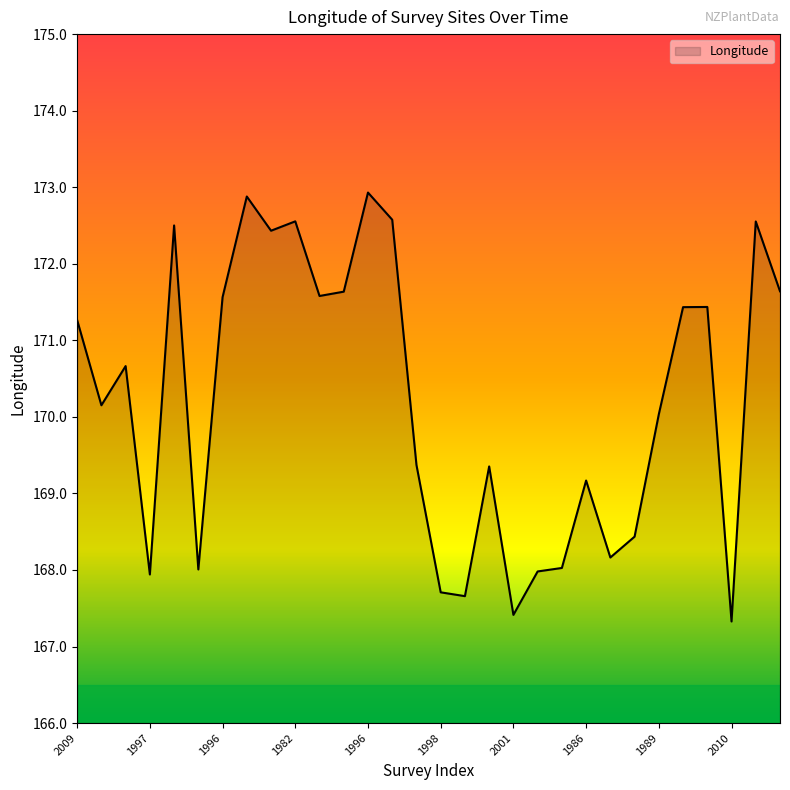

What is the greatest value displayed?

172.9